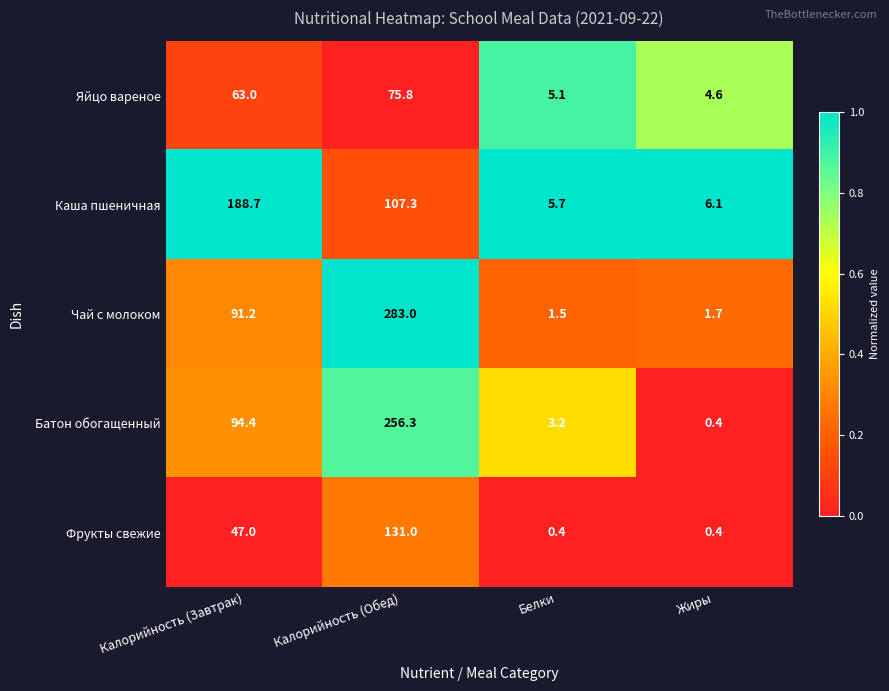

List the series in order of their peak value, lowest first.

Яйцо вареное, Фрукты свежие, Каша пшеничная, Батон обогащенный, Чай с молоком